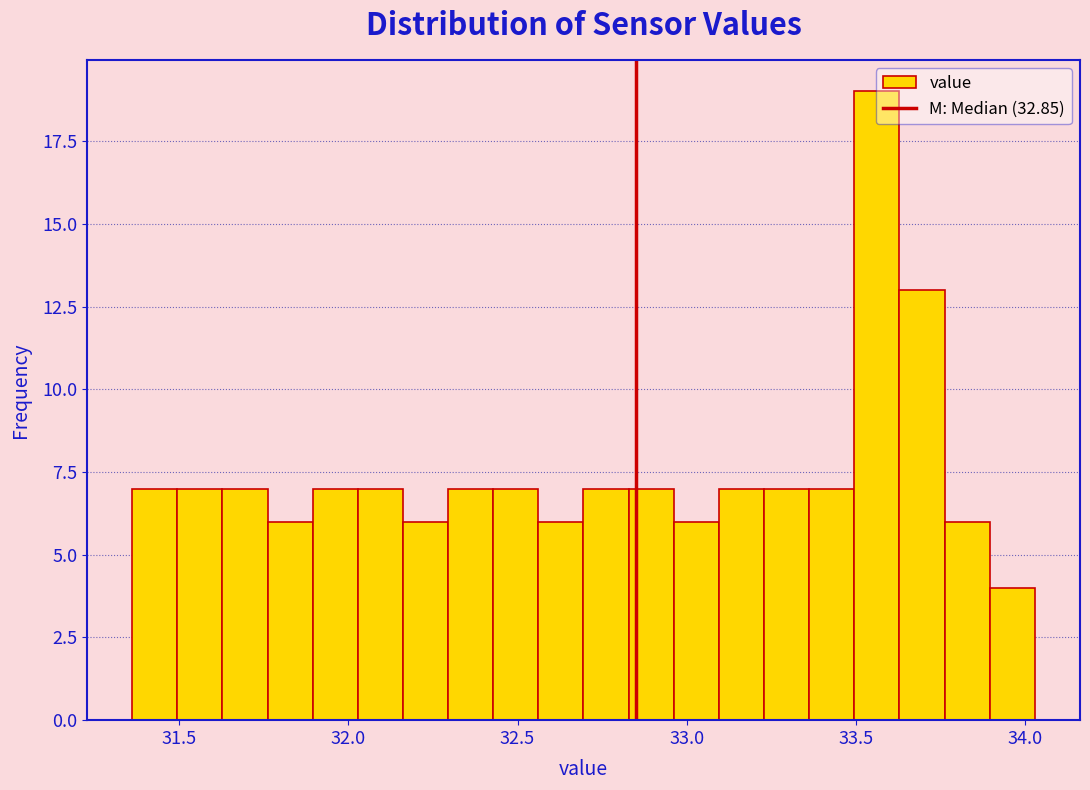

Read against the x-axis, roughly where is the centre of the tallest bar?

33.55